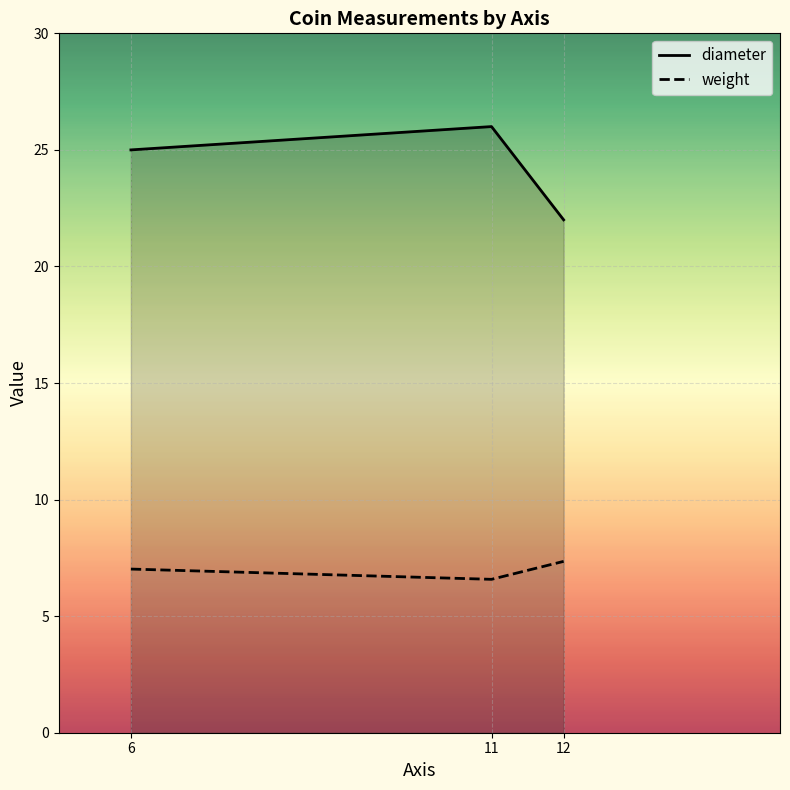

List the series in order of their overall mean, lowest first.

weight, diameter